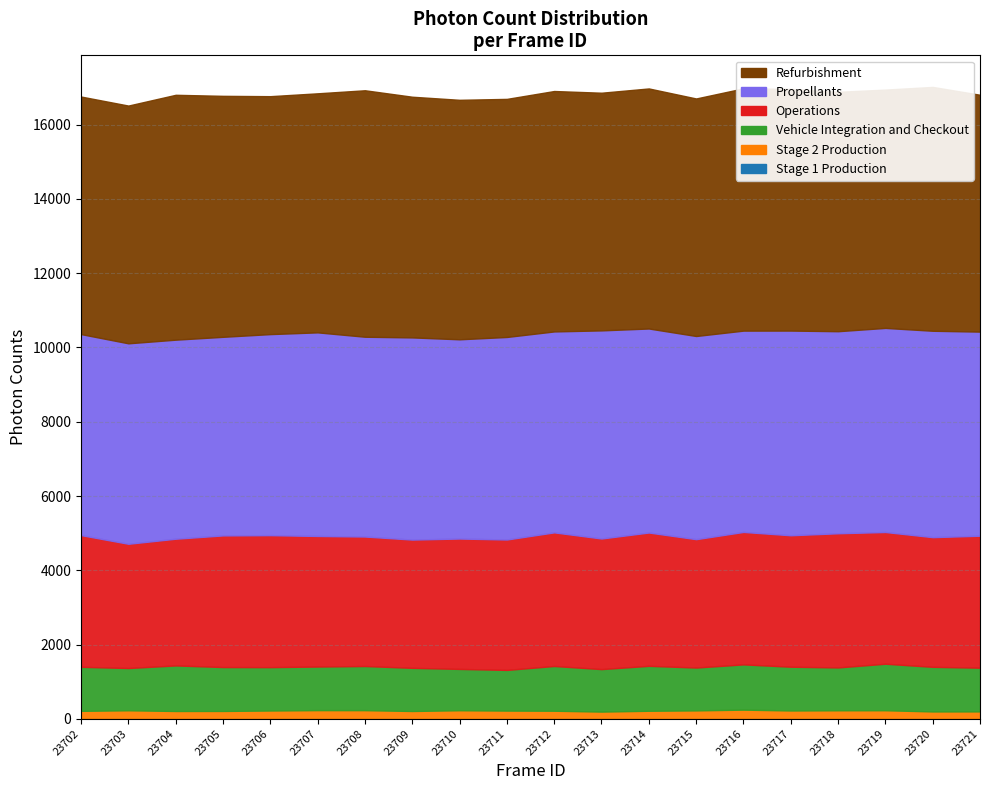

Is it true that Vehicle Integration and Checkout equals 1182 at 23705?

True